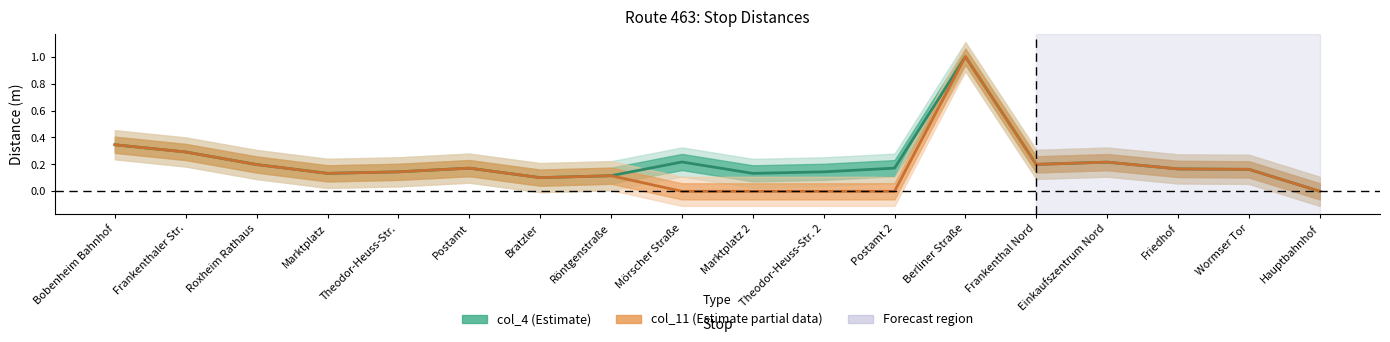

How many distinct data groups are displayed?

2